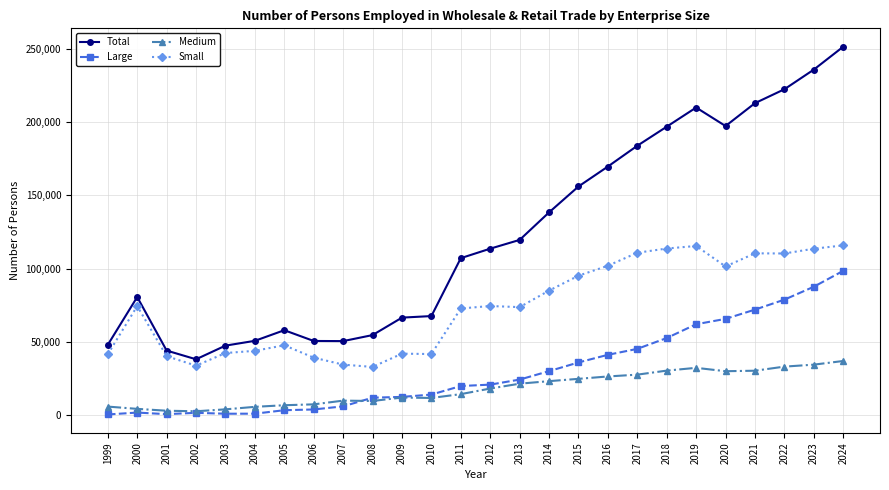

What is the maximum value shown in the chart?

251447.0